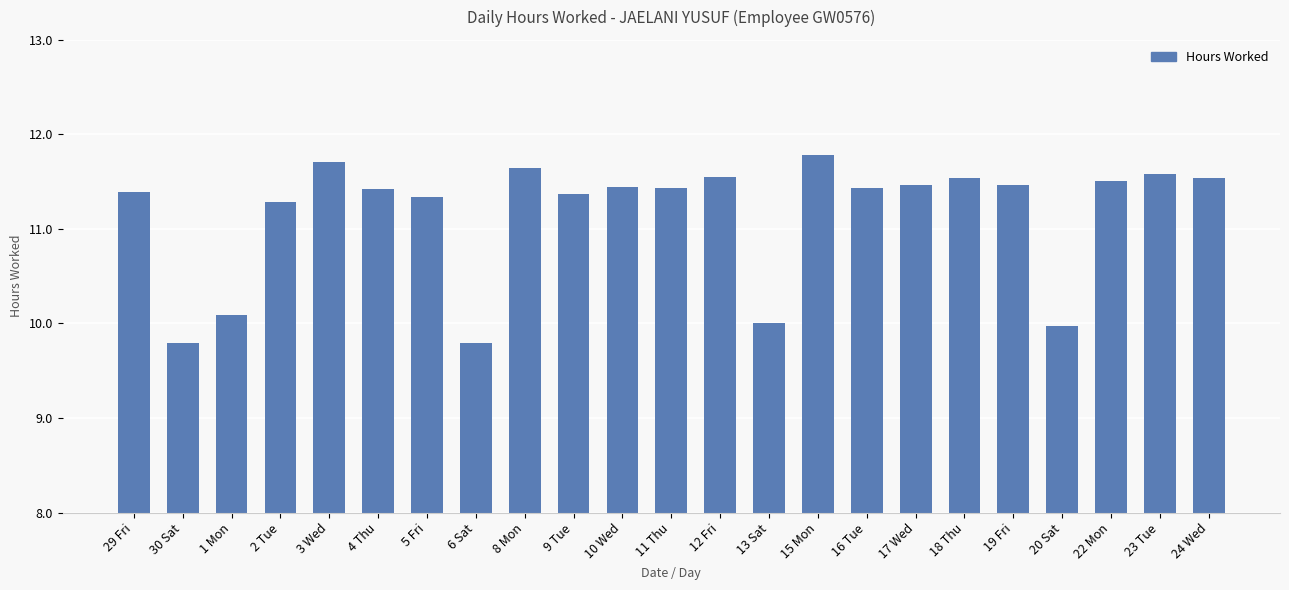

How many bars are there in total?

23